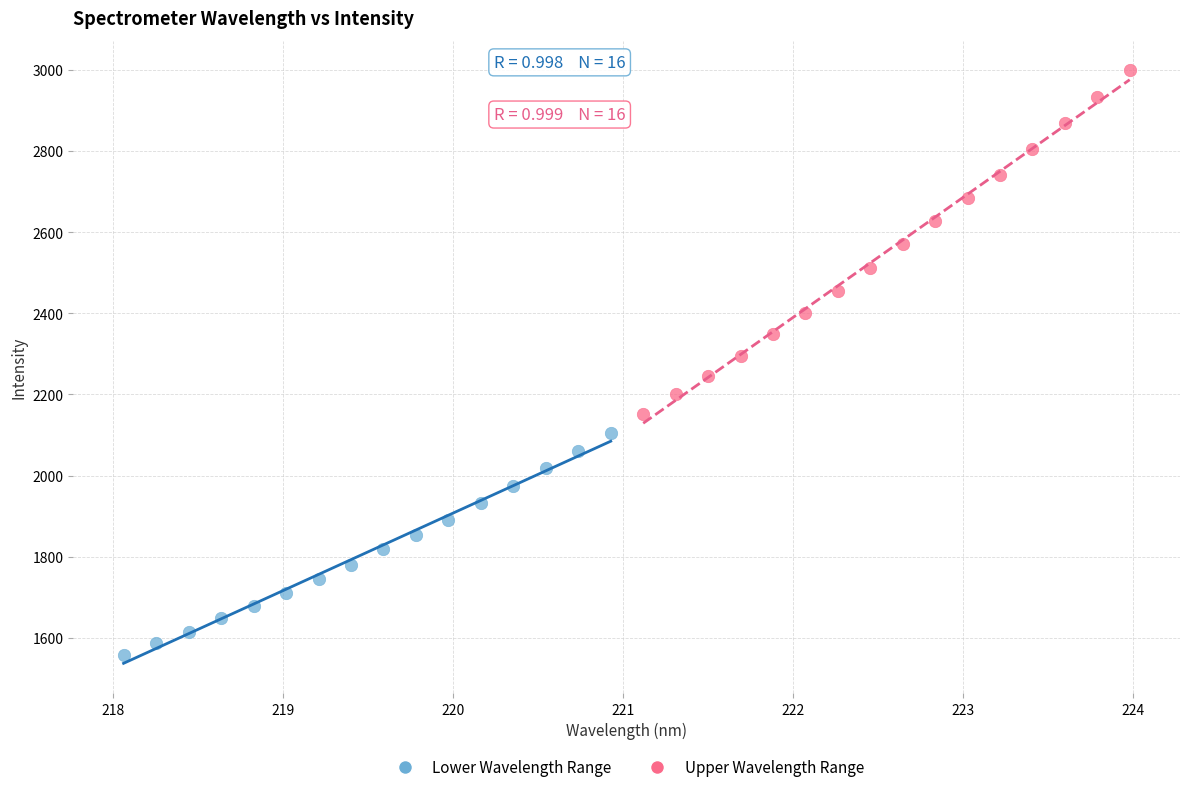

Which series has the widest spread of Y values?

Upper Wavelength Range